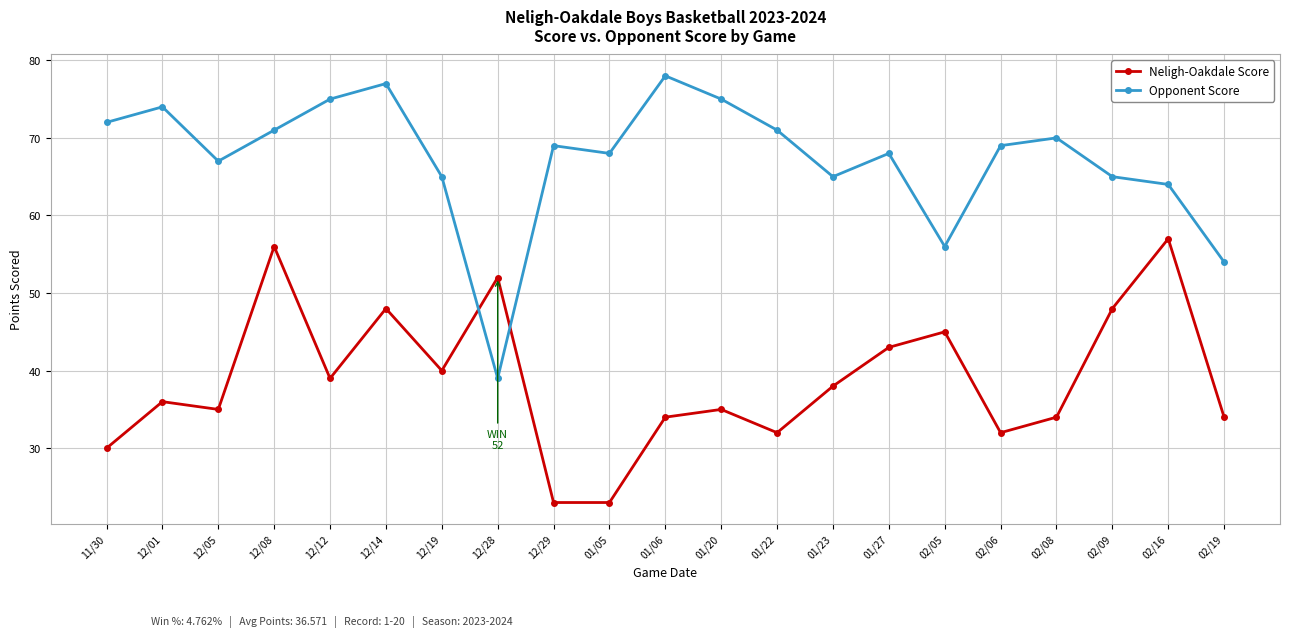

Is the value of Neligh-Oakdale Score at 01/27 greater than the value of Opponent Score at 12/29?

No